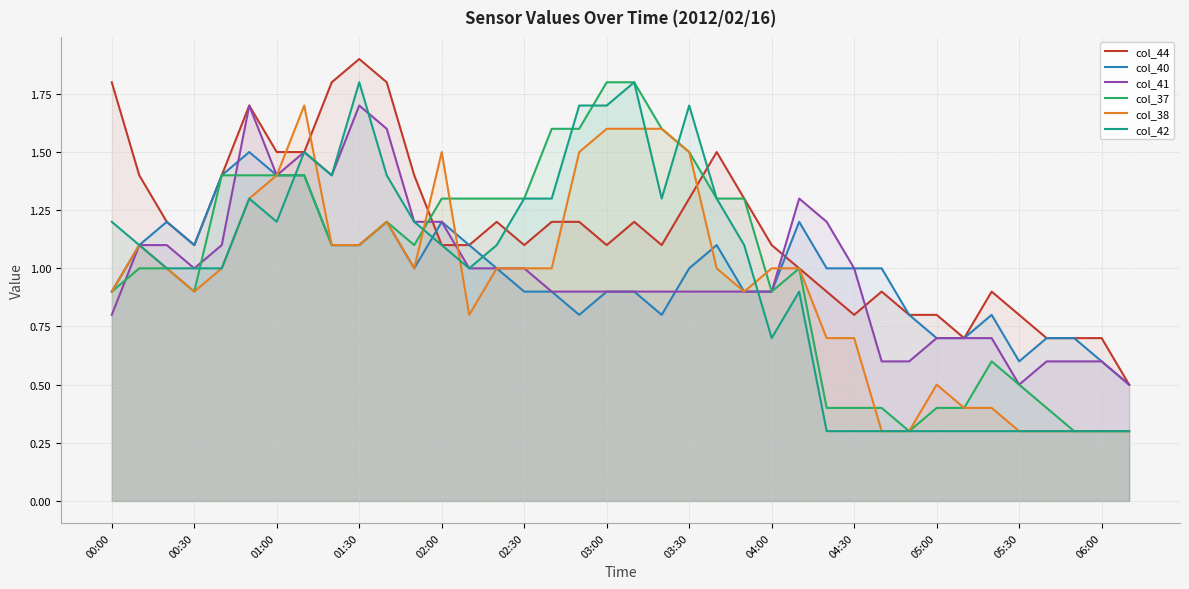

Which series has the largest total across all categories?

col_44